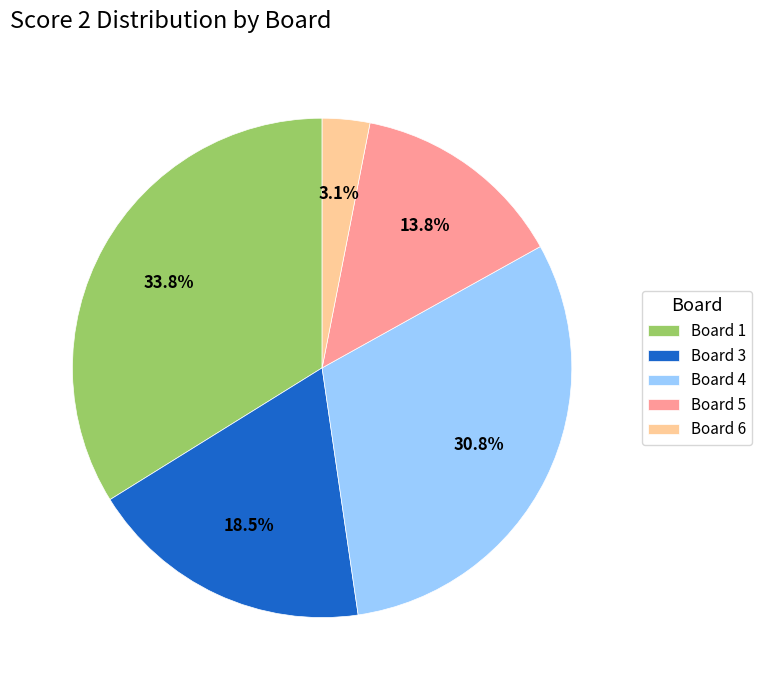

What is the smallest slice in the pie chart?

Board 6